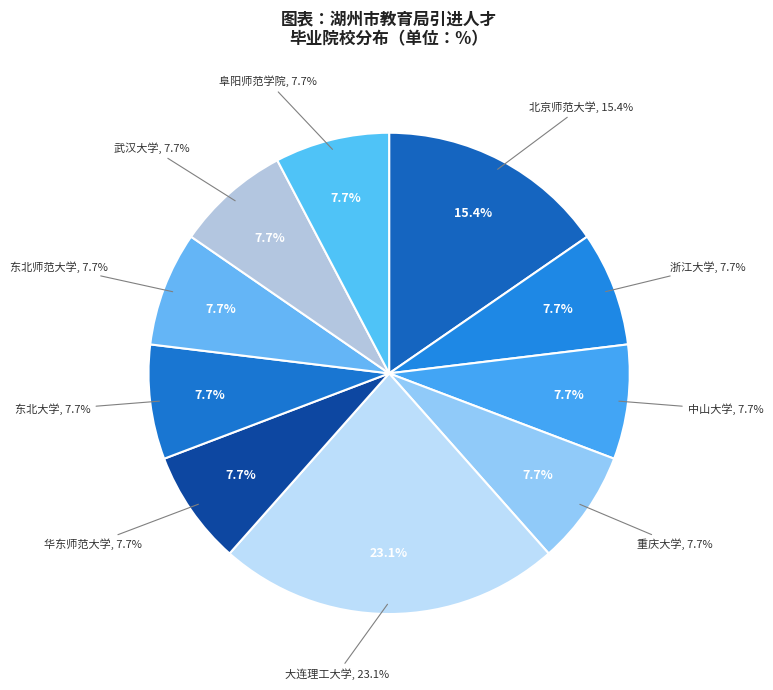

True or false: 蒋淑艺 accounts for 10% of the total.

False